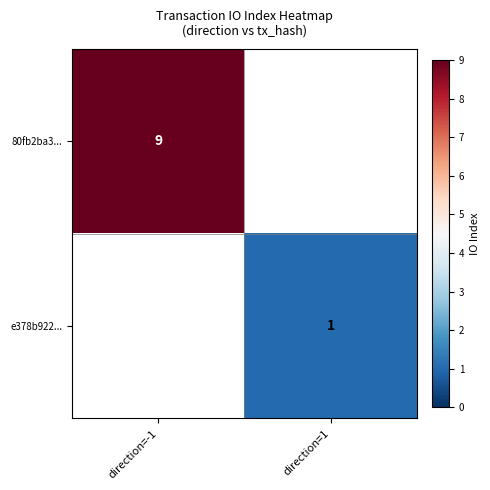

The value of e378b922... at direction=1 is 1. True or false?

True